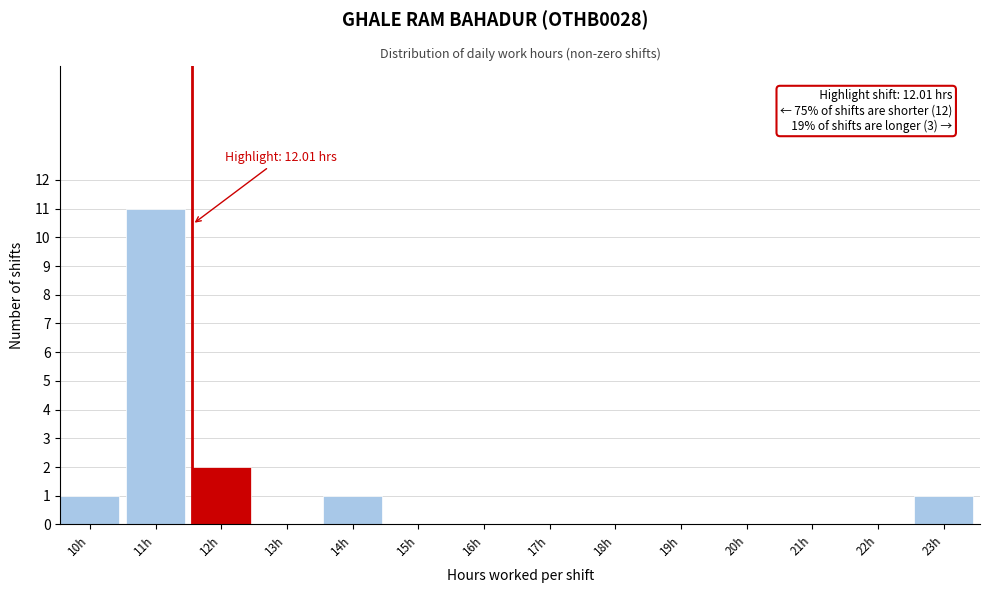

Reading left to right, transcribe all the data shown in this chart.

10h=1	11h=11	12h=2	13h=0	14h=1	15h=0	16h=0	17h=0	18h=0	19h=0	20h=0	21h=0	22h=0	23h=1